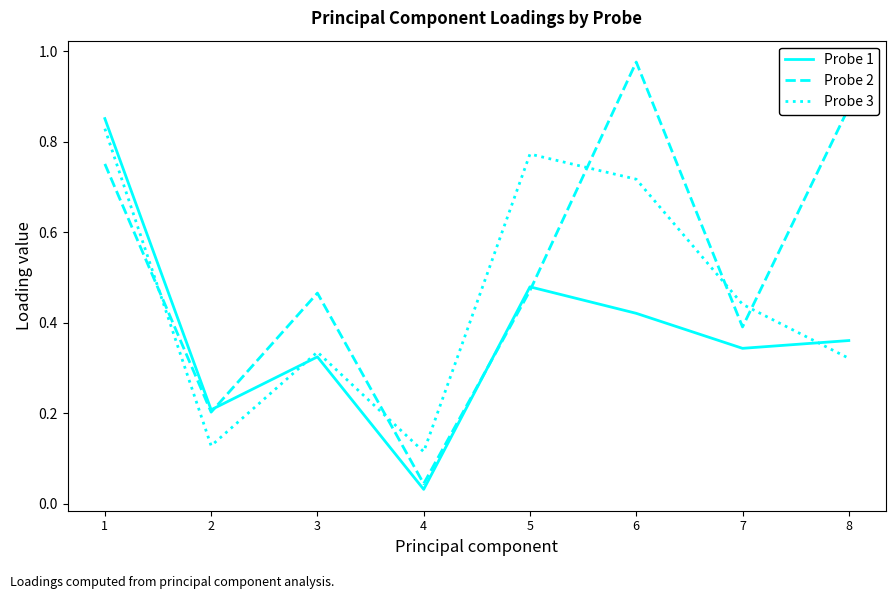

Is this an area chart (filled region under the line)?

No